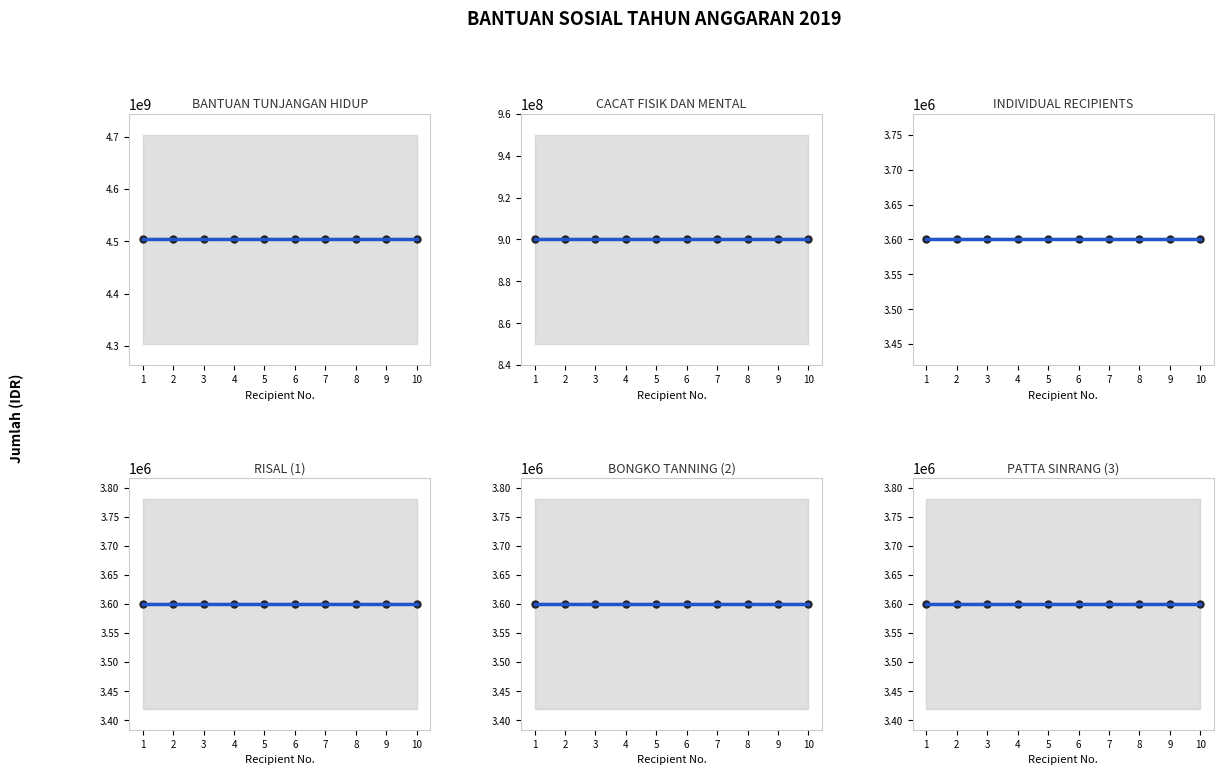

Which has a higher value, 6 or 3?

6